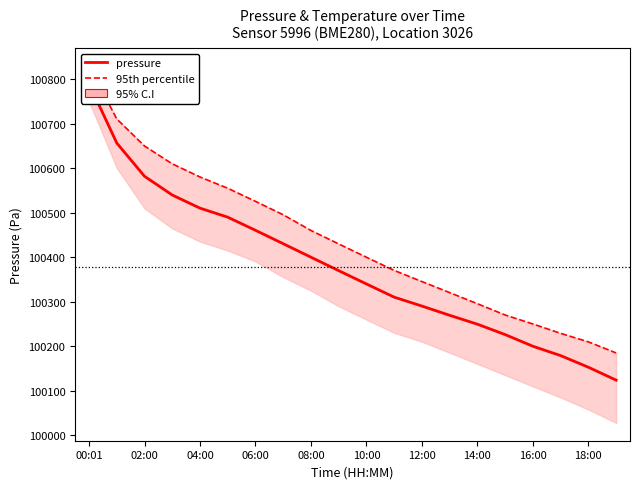

True or false: pressure has more than 2 interior local peaks.

False